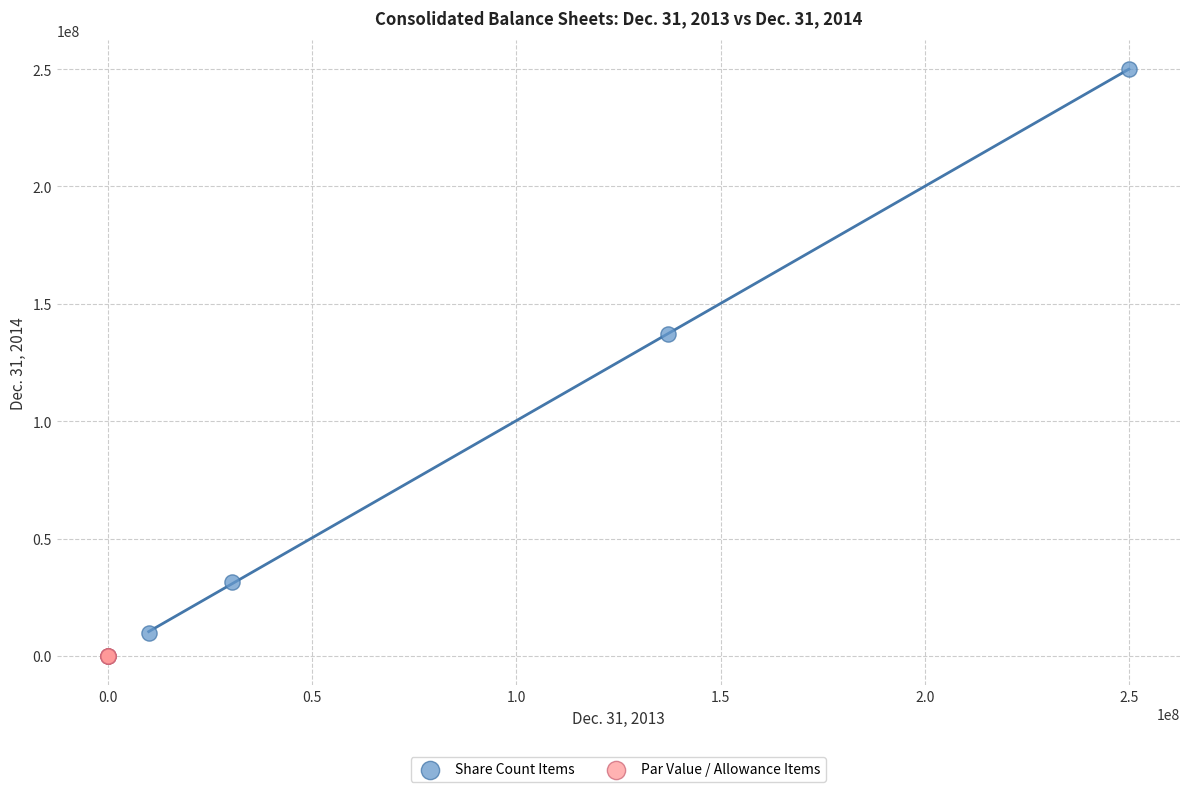

What are all the series names shown in the legend?

Share Count Items, Par Value / Allowance Items